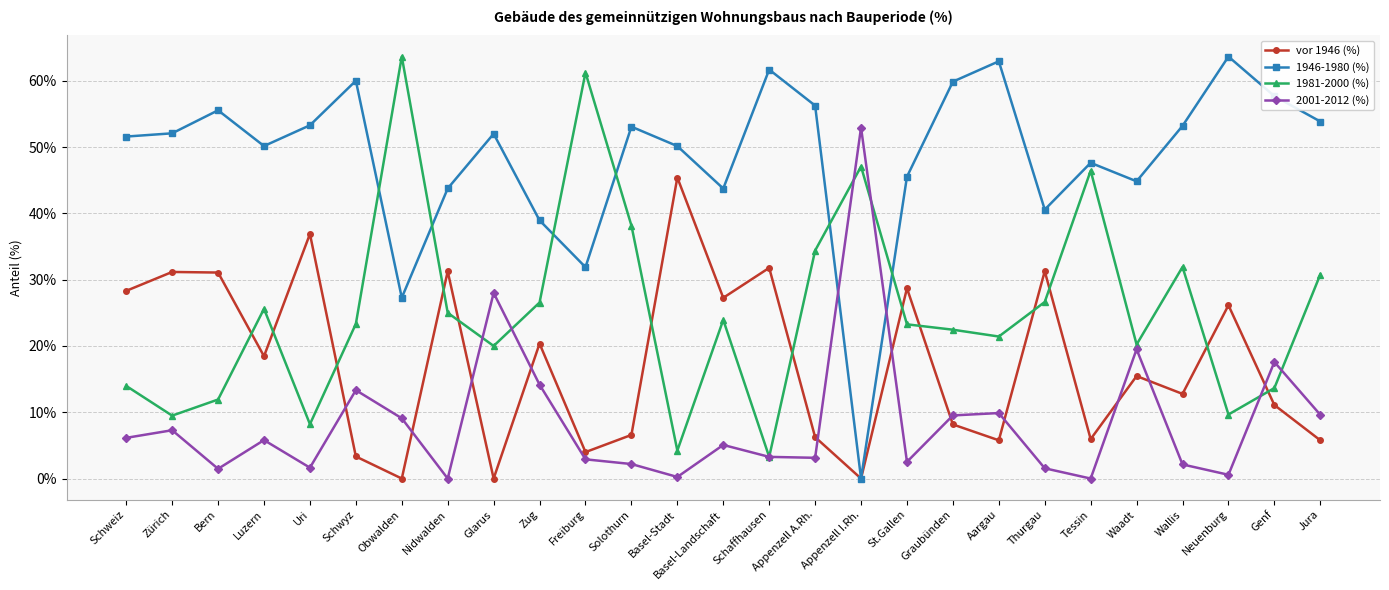

List the series in order of their overall mean, highest first.

1946-1980 (%), 1981-2000 (%), vor 1946 (%), 2001-2012 (%)